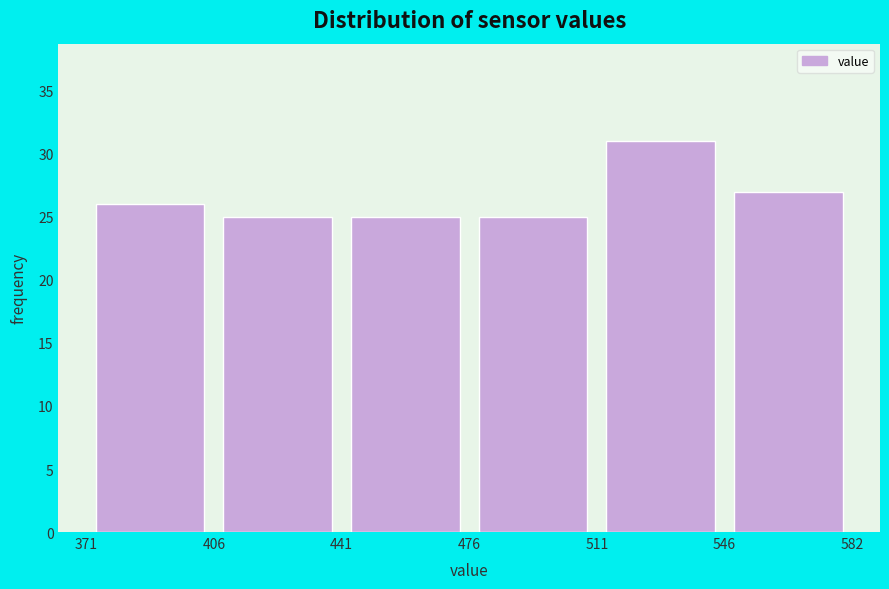

Over which range of the x-axis is the bar tallest?

511 to 546